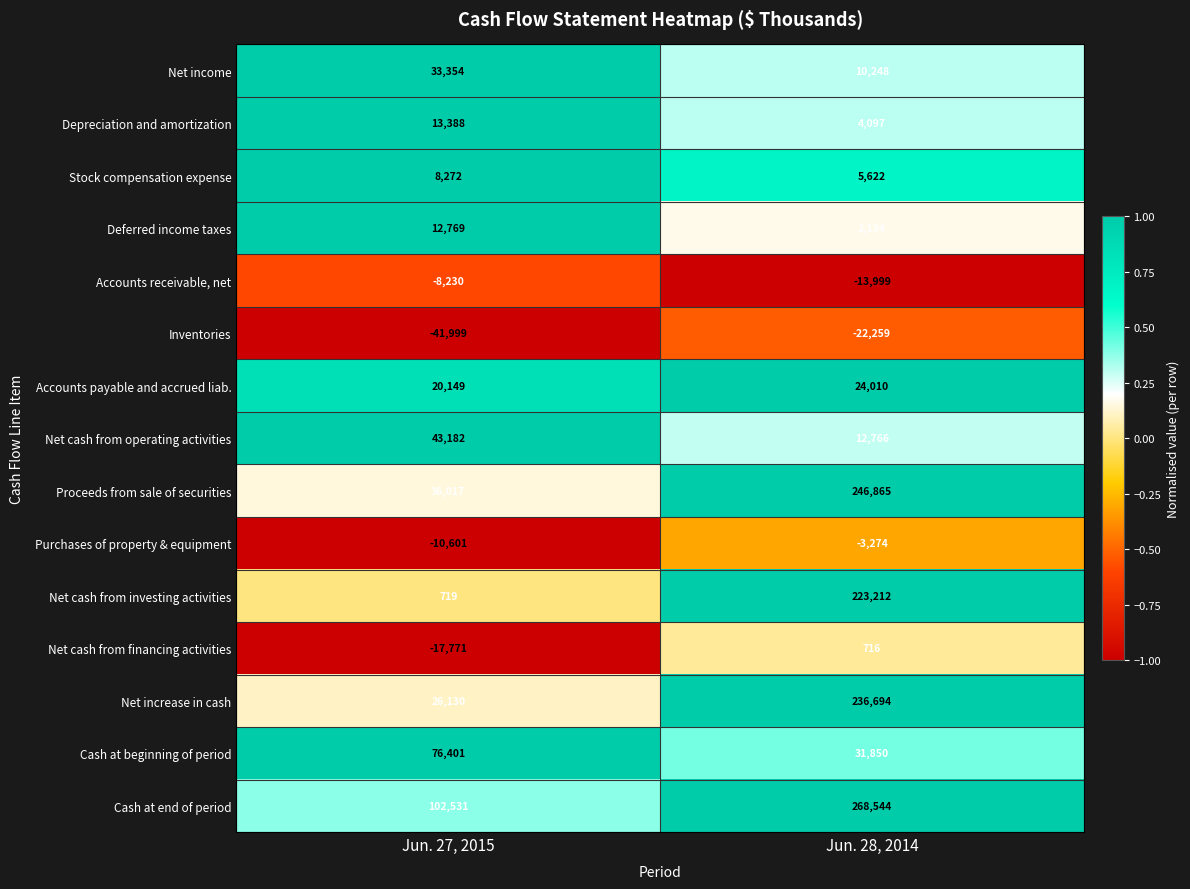

Reading left to right, list all the values displayed in this chart.

Net income: Jun. 27, 2015=33354	Jun. 28, 2014=10248
Depreciation and amortization: Jun. 27, 2015=13388	Jun. 28, 2014=4097
Stock compensation expense: Jun. 27, 2015=8272	Jun. 28, 2014=5622
Deferred income taxes: Jun. 27, 2015=12769	Jun. 28, 2014=2134
Accounts receivable, net: Jun. 27, 2015=-8230	Jun. 28, 2014=-13999
Inventories: Jun. 27, 2015=-41999	Jun. 28, 2014=-22259
Accounts payable and accrued liab.: Jun. 27, 2015=20149	Jun. 28, 2014=24010
Net cash from operating activities: Jun. 27, 2015=43182	Jun. 28, 2014=12766
Proceeds from sale of securities: Jun. 27, 2015=36017	Jun. 28, 2014=246865
Purchases of property & equipment: Jun. 27, 2015=-10601	Jun. 28, 2014=-3274
Net cash from investing activities: Jun. 27, 2015=719	Jun. 28, 2014=223212
Net cash from financing activities: Jun. 27, 2015=-17771	Jun. 28, 2014=716
Net increase in cash: Jun. 27, 2015=26130	Jun. 28, 2014=236694
Cash at beginning of period: Jun. 27, 2015=76401	Jun. 28, 2014=31850
Cash at end of period: Jun. 27, 2015=102531	Jun. 28, 2014=268544